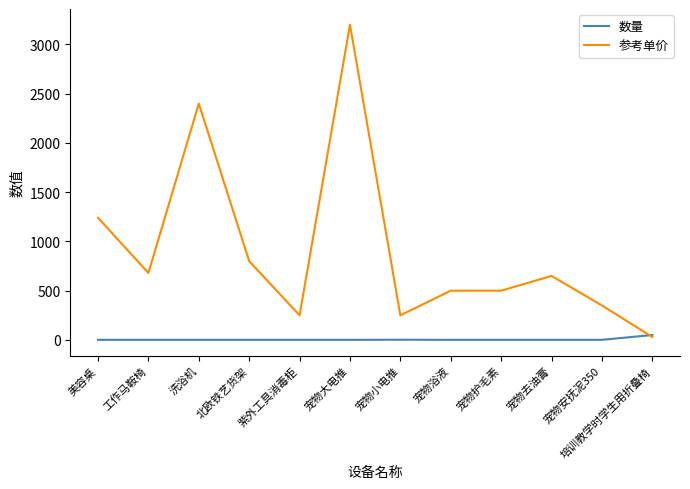

At how many categories does at least one series exceed 469?

8